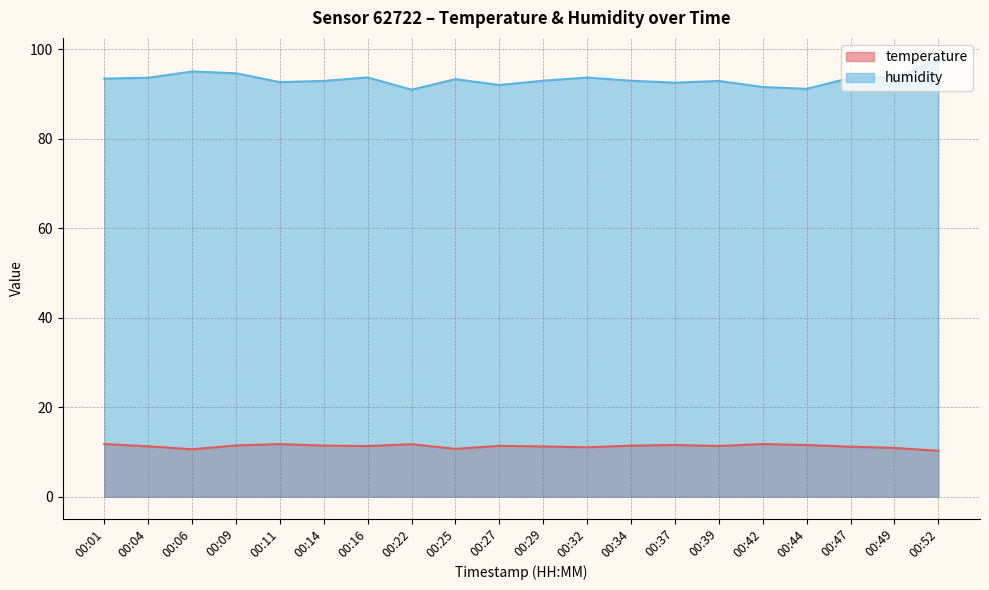

True or false: humidity and temperature intersect in this chart.

False